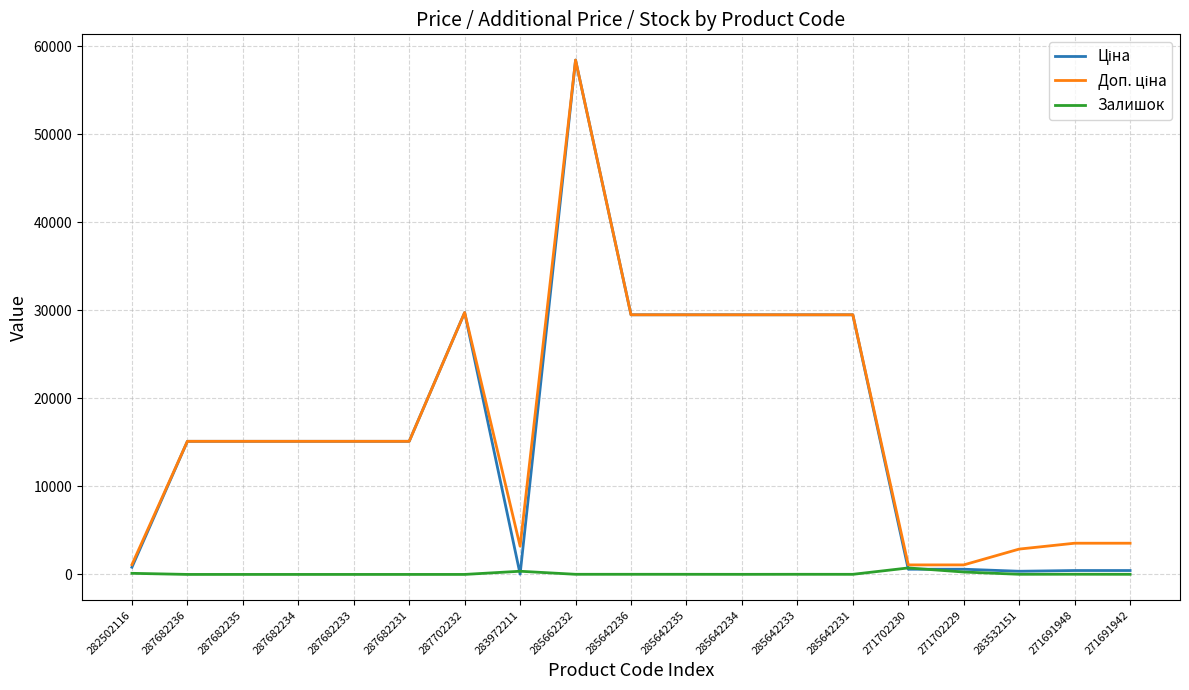

Which label corresponds to the largest value in the chart?

285662232